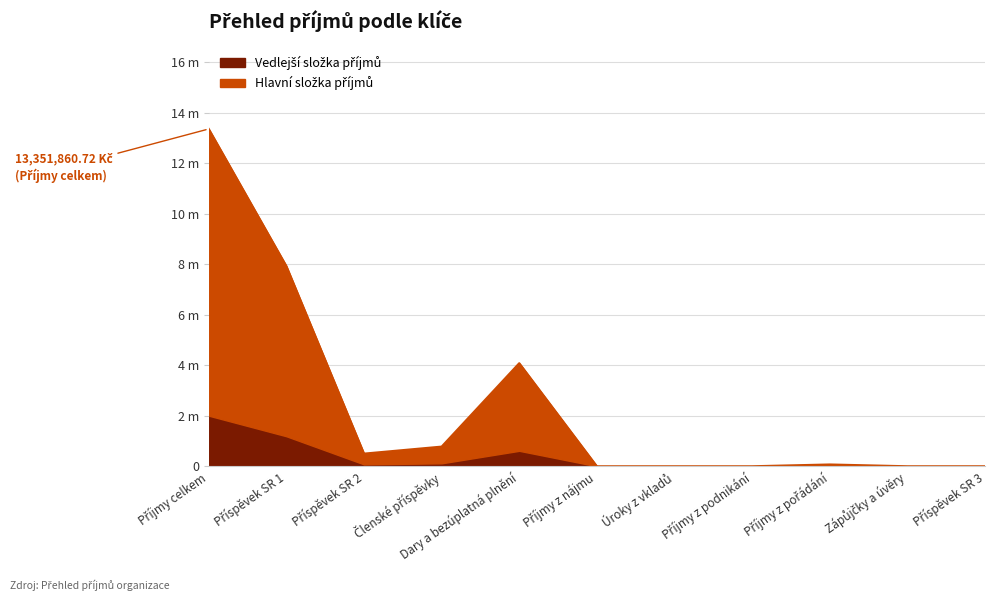

Does the chart have visible grid lines?

Yes